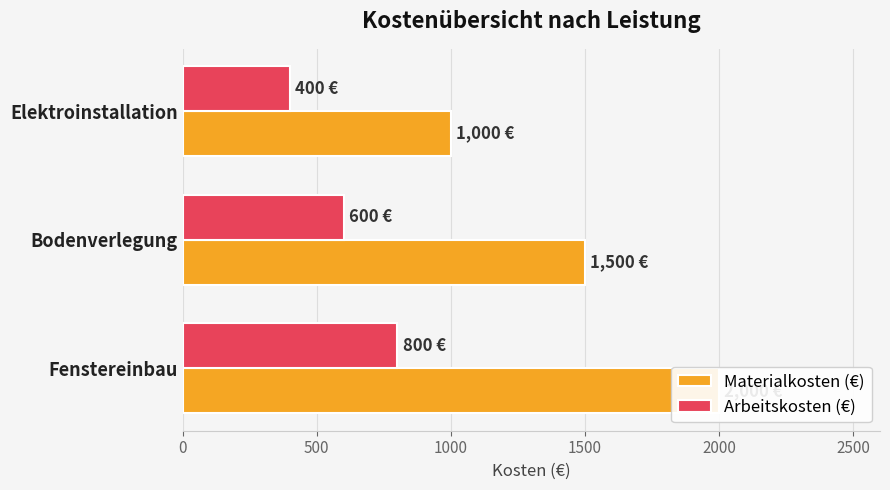

Which series has the largest total across all categories?

Materialkosten (€)